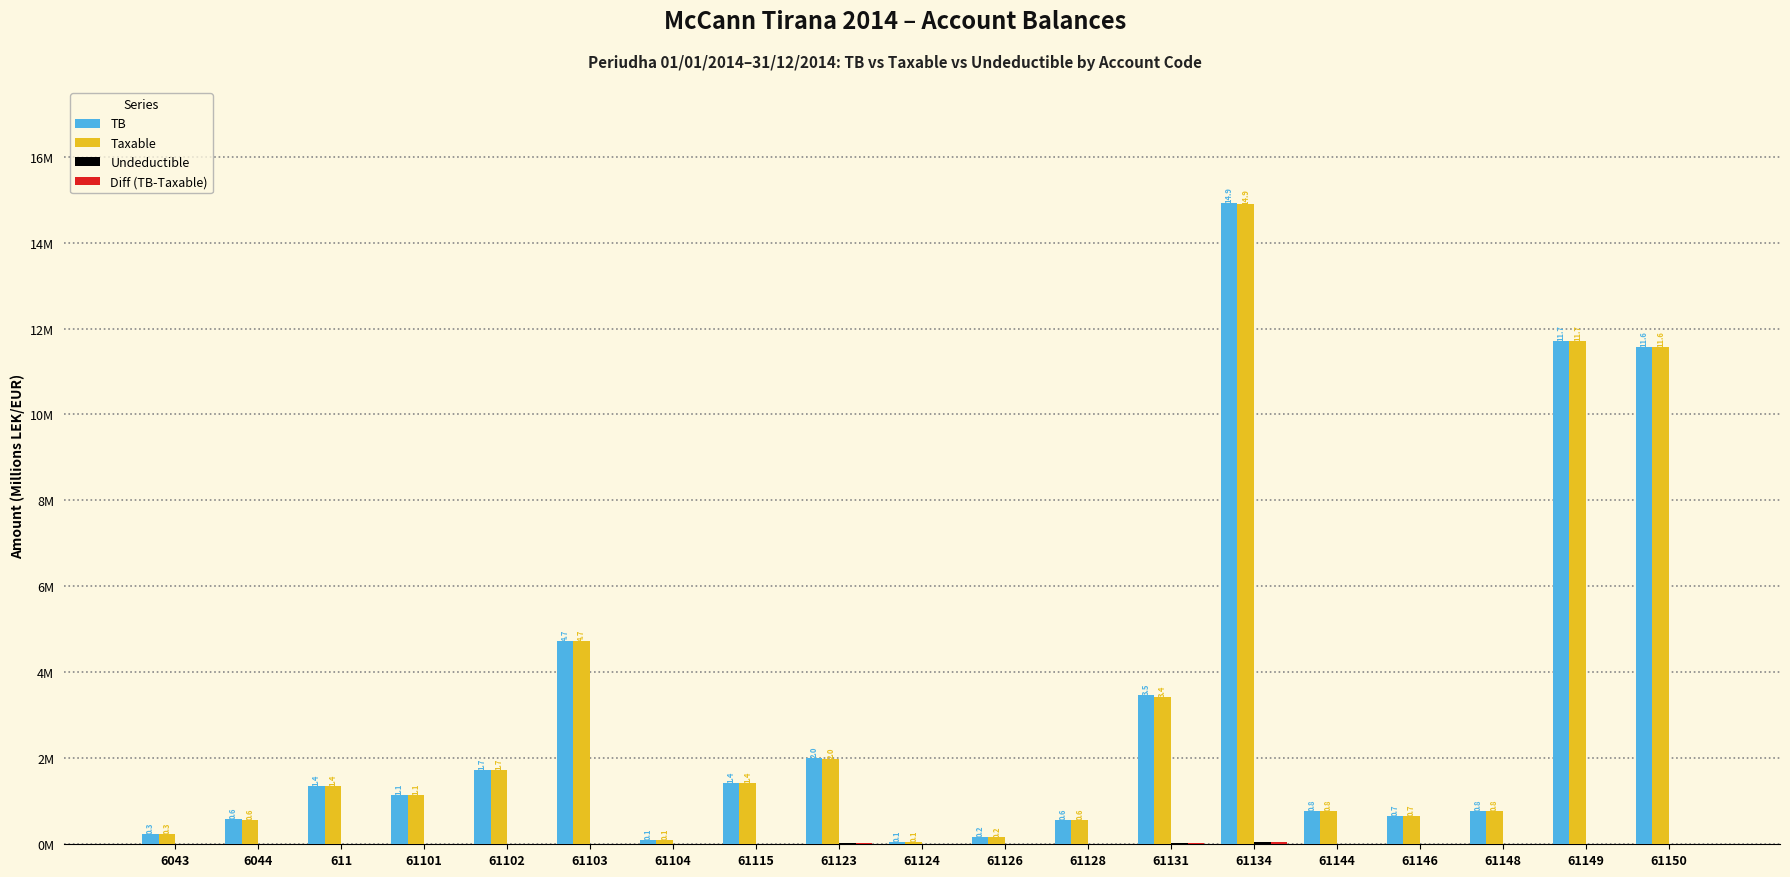

What is the label of the 11th bar from the left?

61126